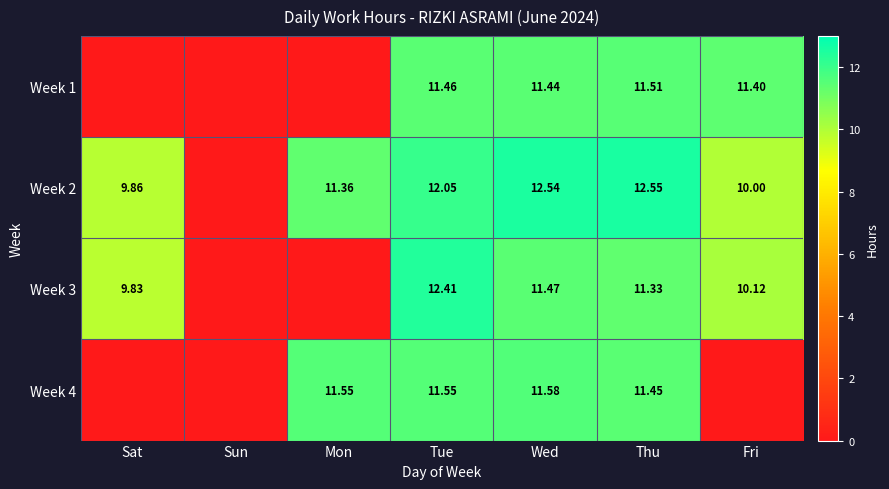

What is the maximum value shown in the chart?

12.6